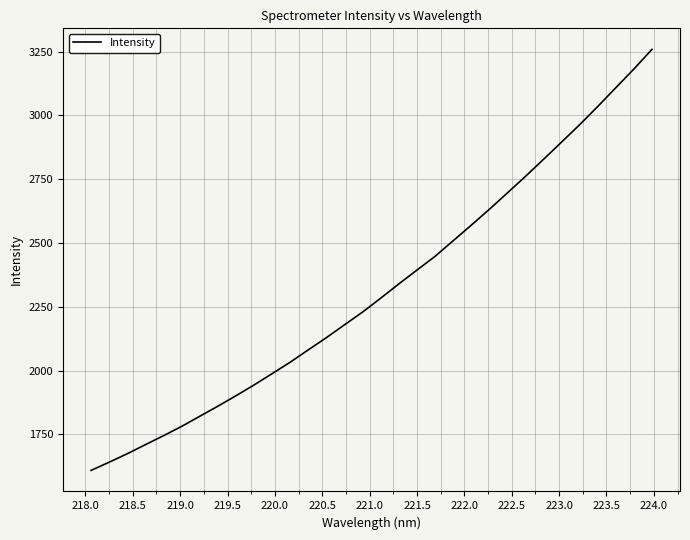

What is the smallest value displayed?

1609.2